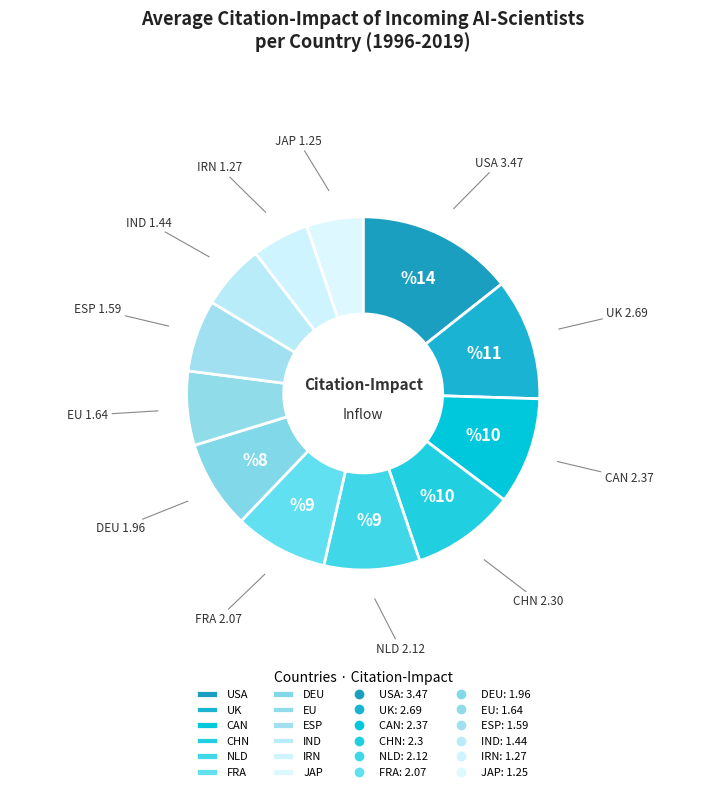

Do CHN and EU together represent more than half of the pie?

No